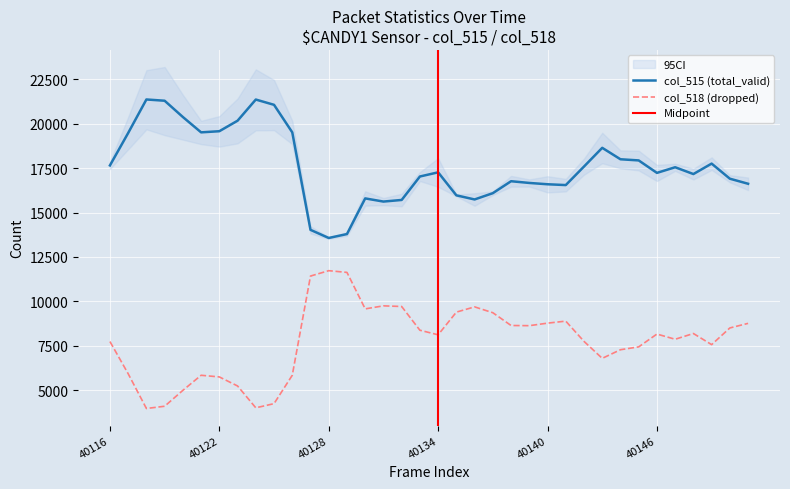

The value of col_516 at 40149 is 7563. True or false?

True